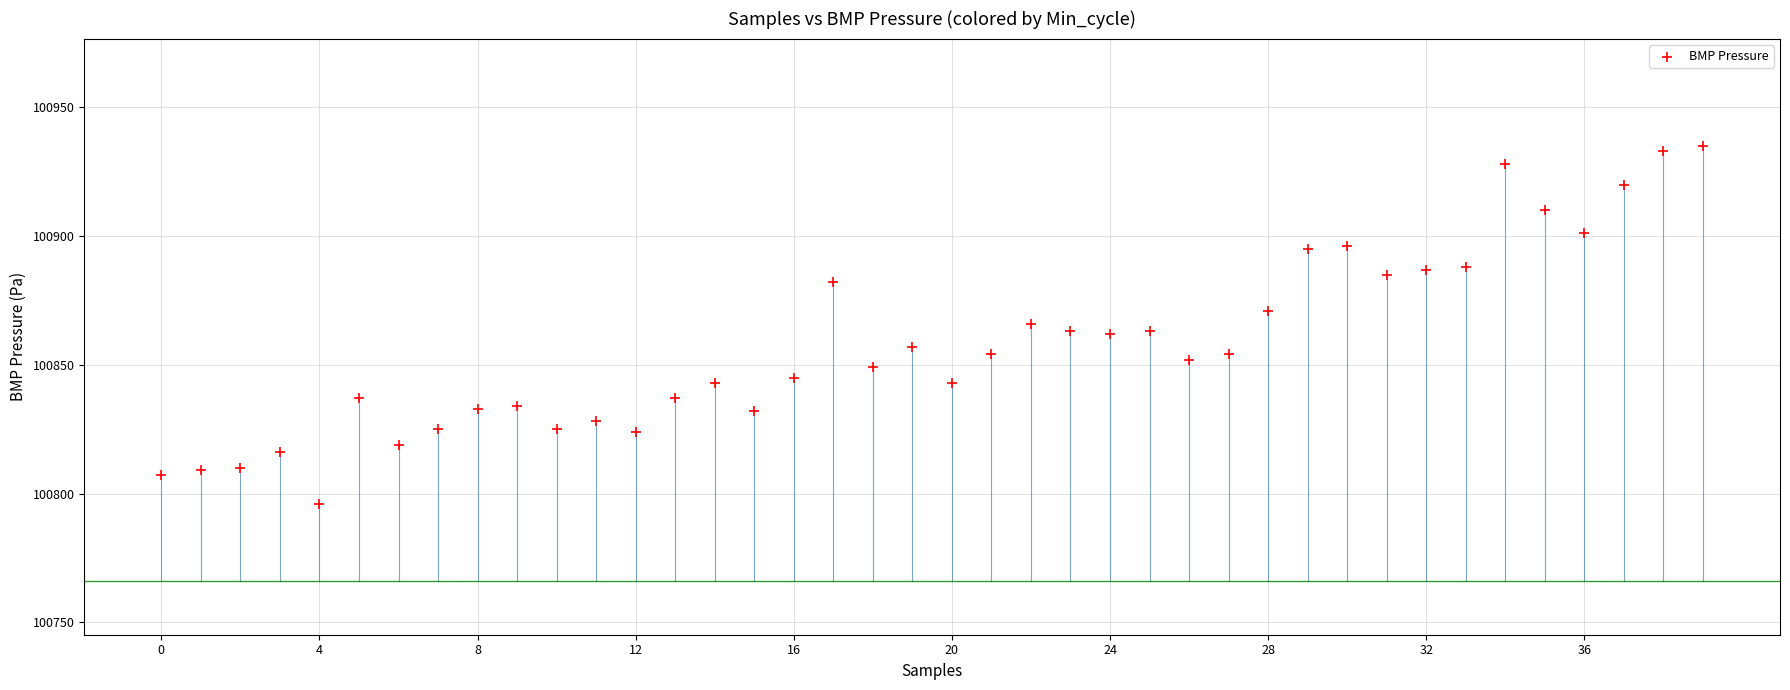

What is the range of Y values (max minus min)?

139